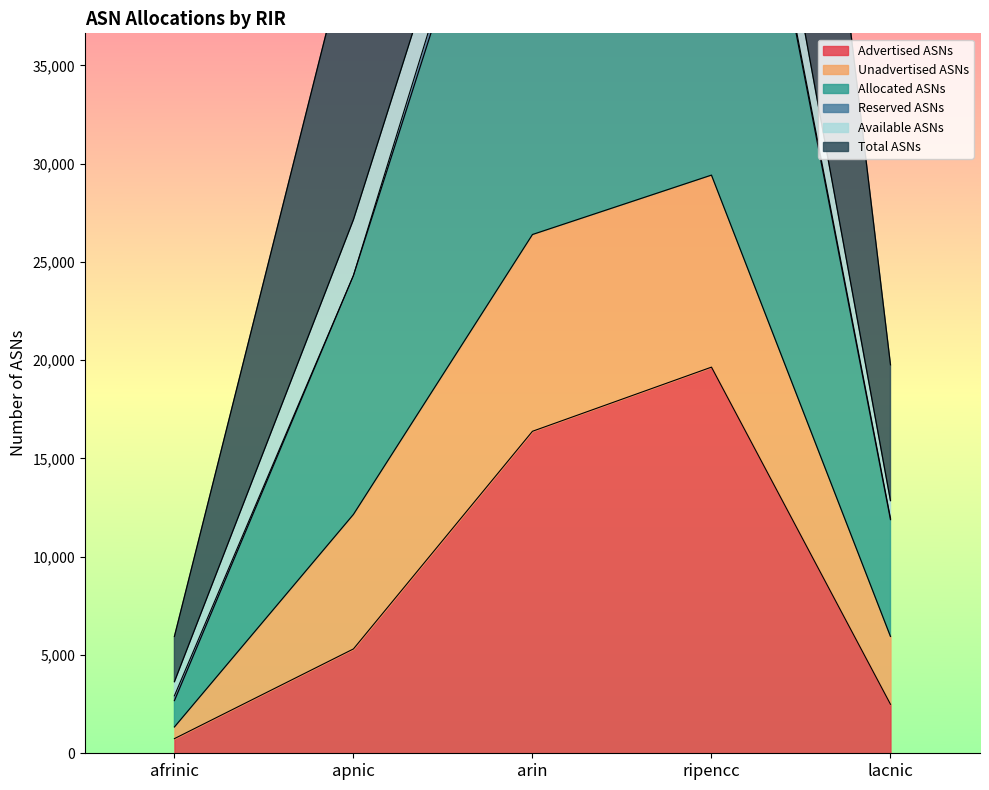

What is the total value across all series at apnic?

59614